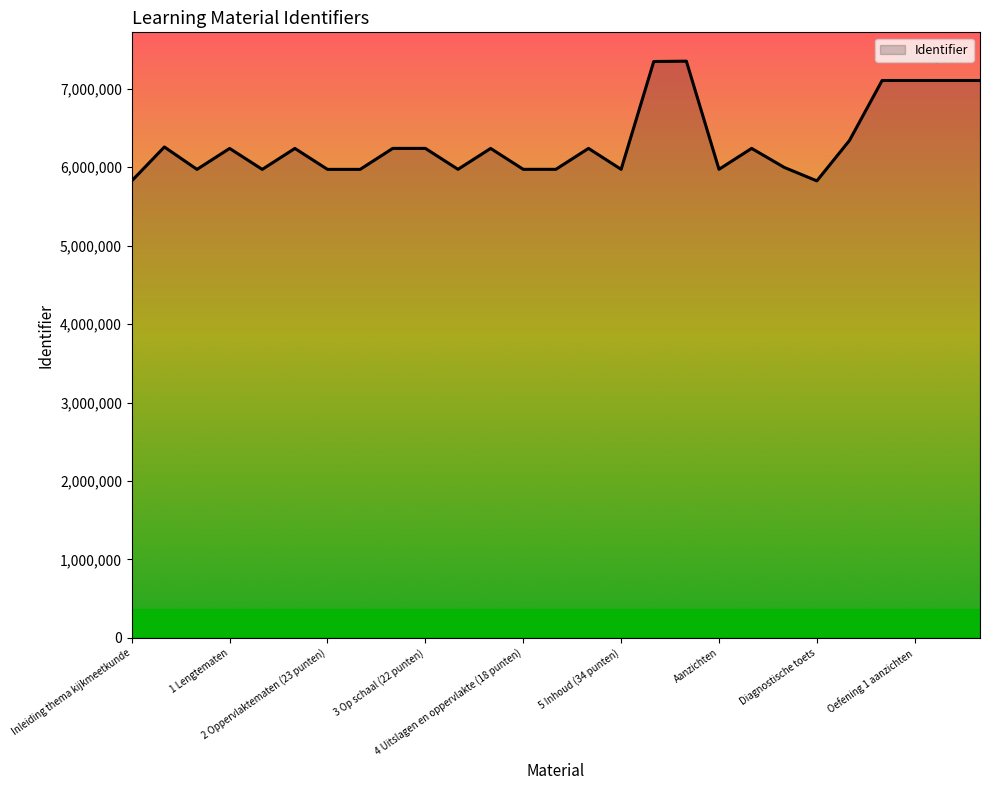

What is the maximum value shown in the chart?

7352336